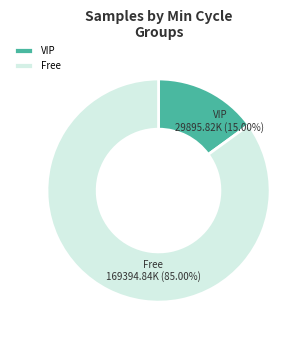

Rank the categories by value from highest to lowest.

Free, VIP